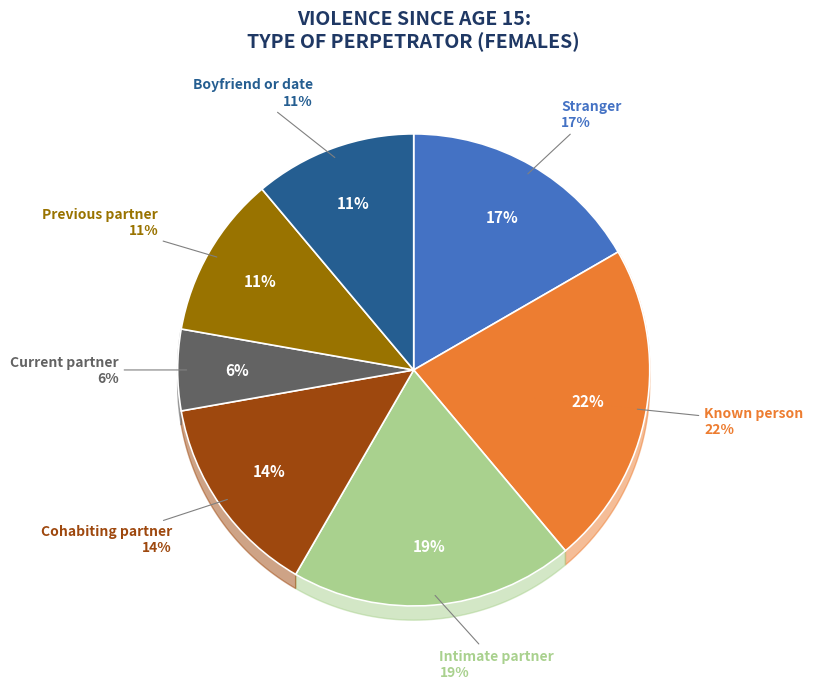

Count the number of slices in the pie.

7